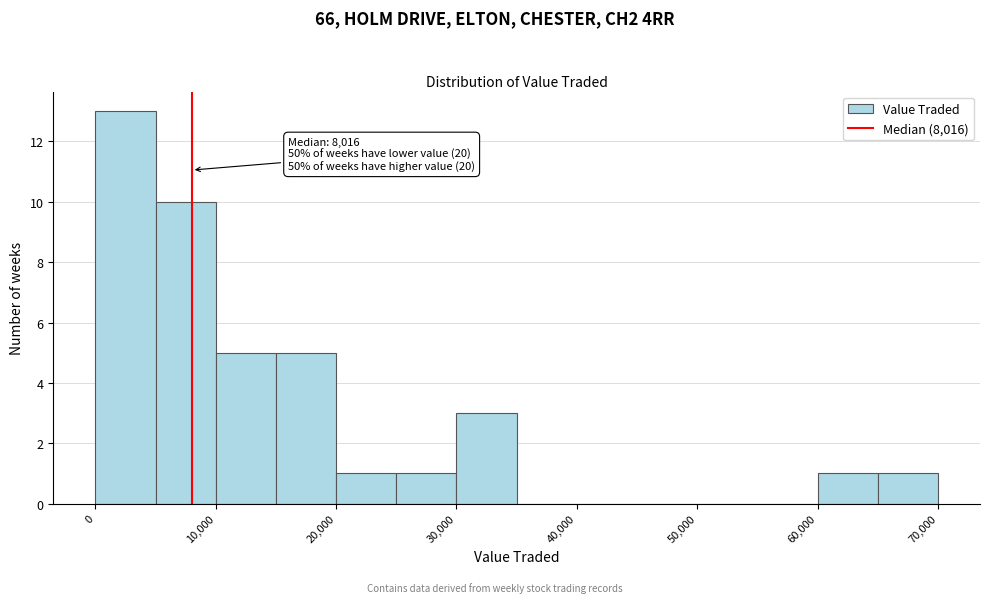

Over which range of the x-axis is the bar tallest?

0 to 5000